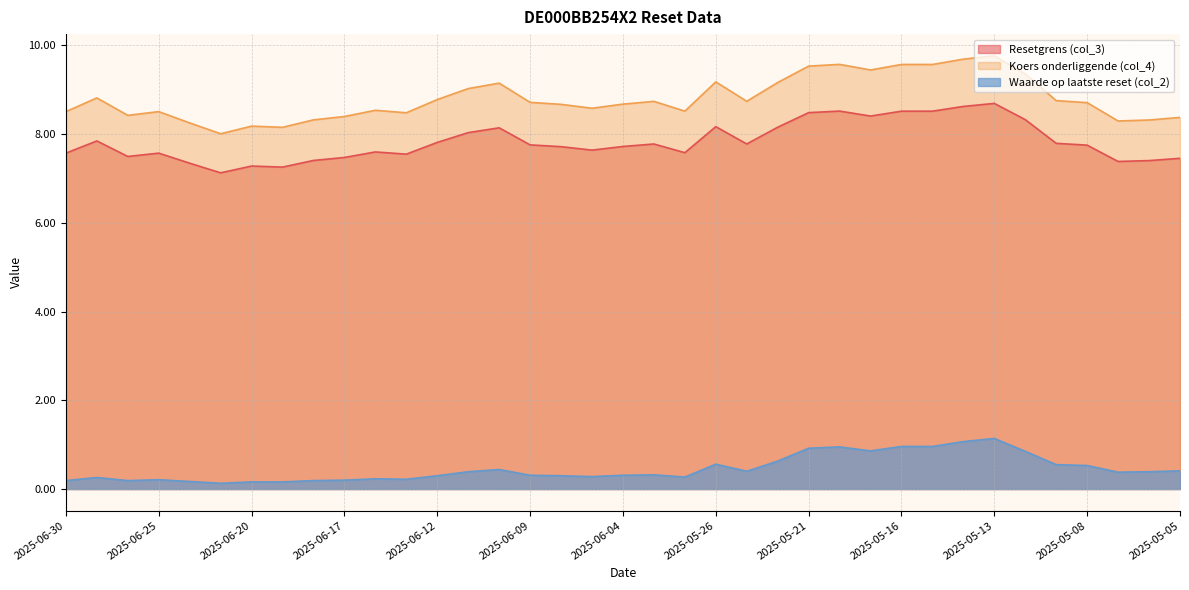

True or false: Koers onderliggende (col_4) and Resetgrens (col_3) intersect in this chart.

False